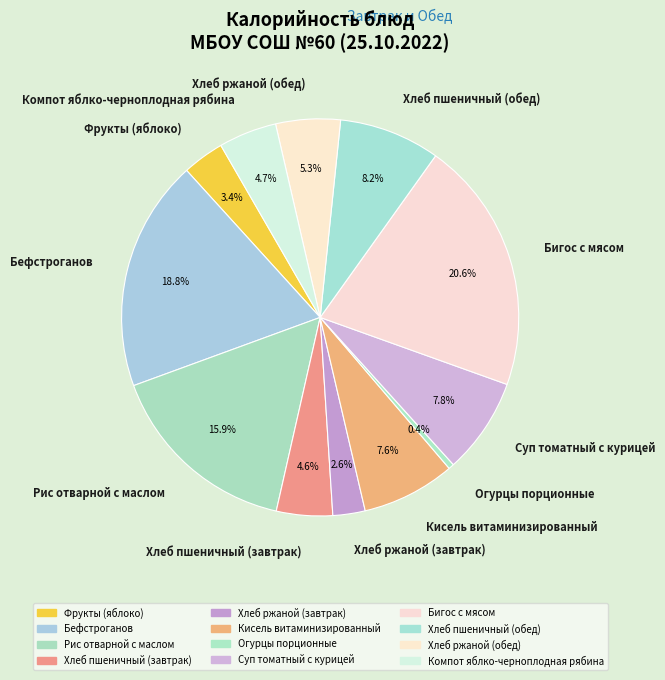

Do Хлеб пшеничный (завтрак) and Хлеб пшеничный (обед) together represent more than half of the pie?

No